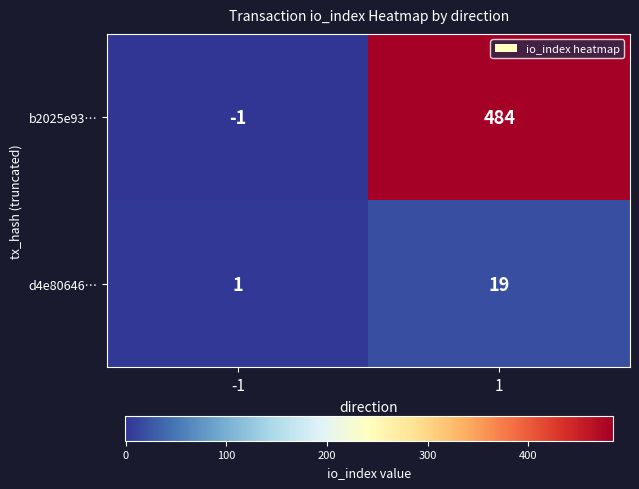

At -1, list the series in order from largest to smallest.

d4e80646…, b2025e93…